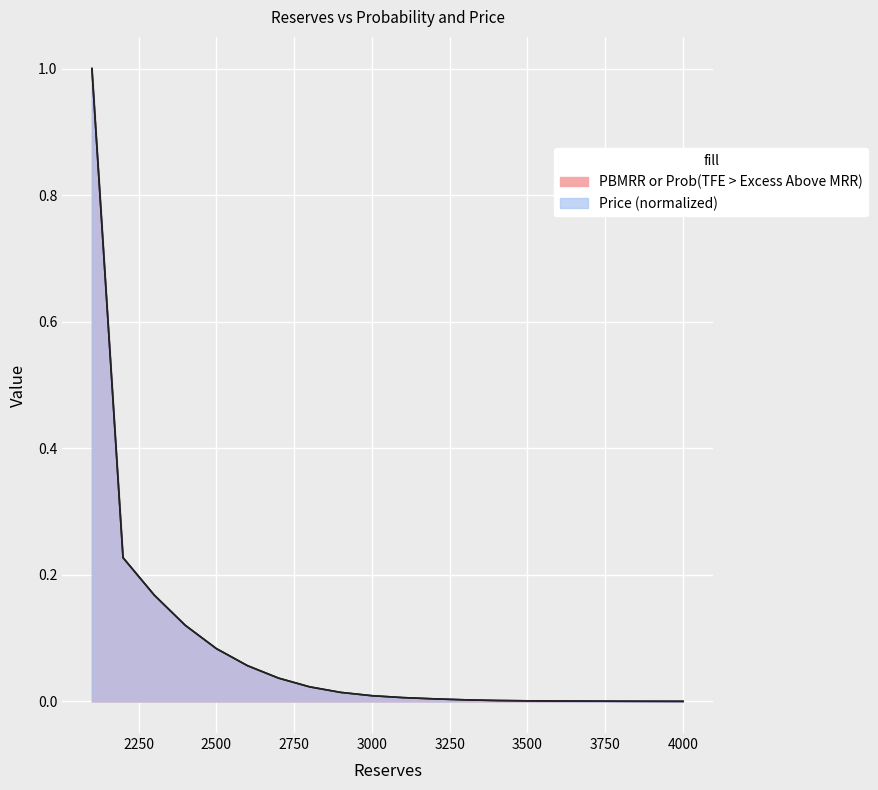

Which series has the widest spread of values?

PBMRR or Prob(TFE > Excess Above MRR)